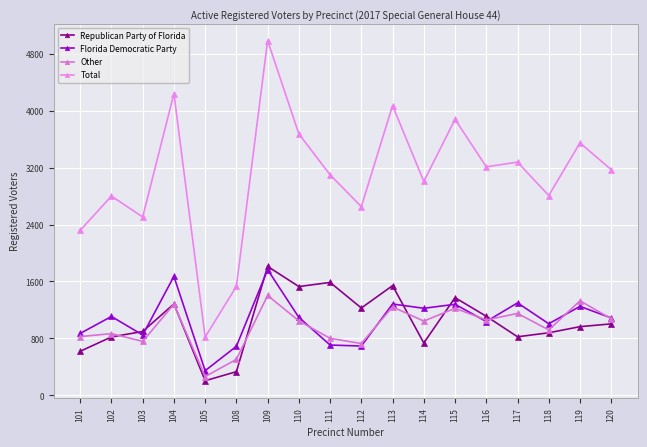

At which category does the chart reach its minimum across all series?

105